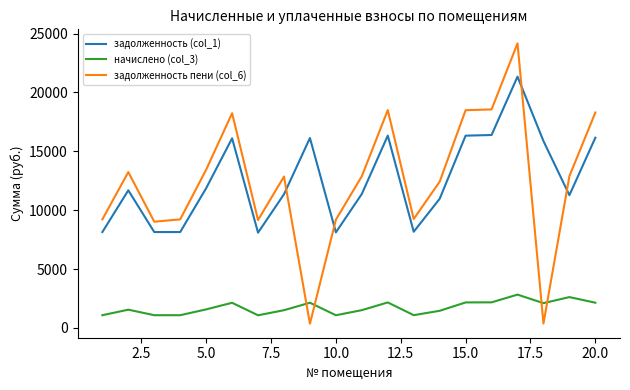

List the series in order of their peak value, highest first.

задолженность пени (col_6), задолженность (col_1), начислено (col_3)